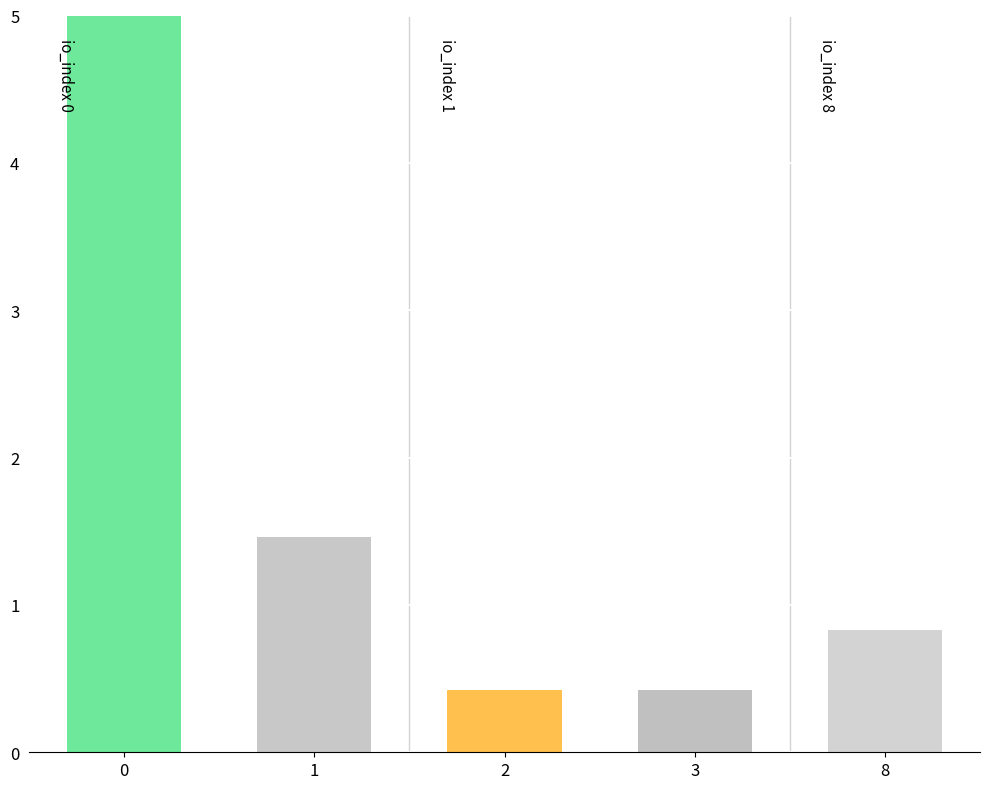

What is the difference between the values at 2 and 8?

0.4